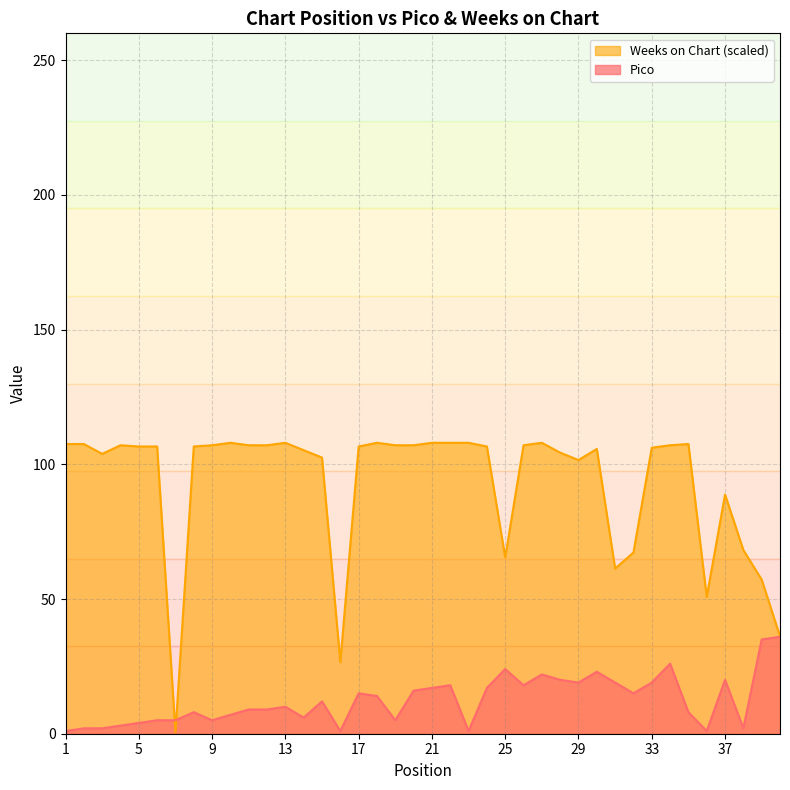

Where is Weeks on Chart nearest to the value 54?

36